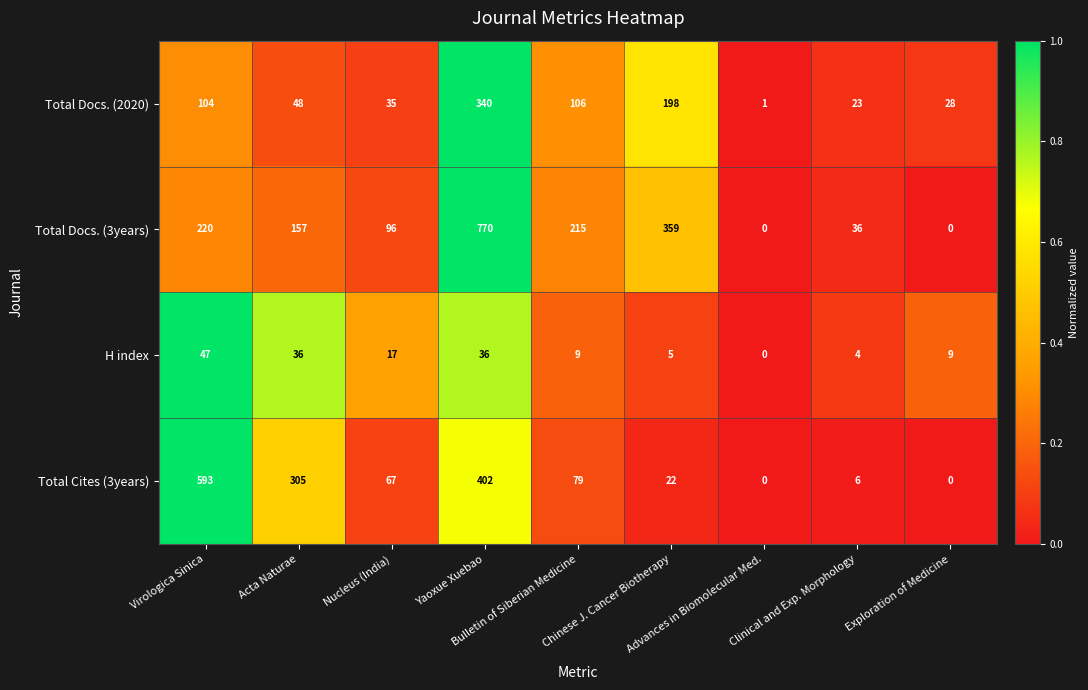

Rank the series by their maximum value, from lowest to highest.

H index, Total Docs. (2020), Total Cites (3years), Total Docs. (3years)